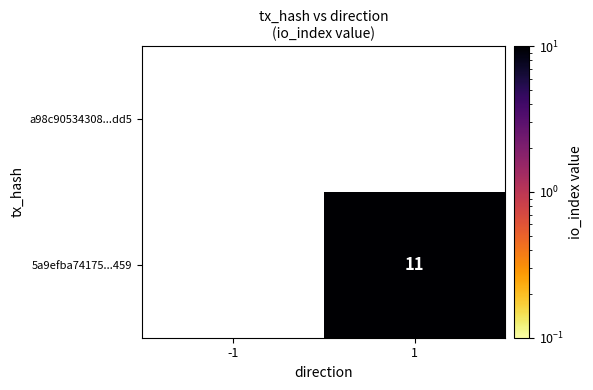

The 5a9efba74175...459 series shows 15 at 1. True or false?

False